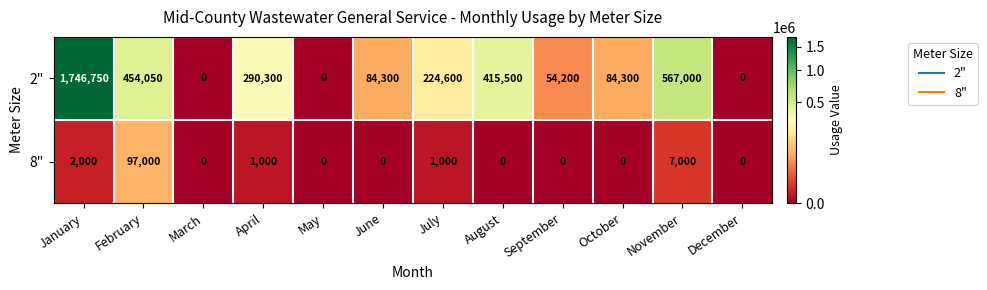

At how many categories does at least one series exceed 37867?

9